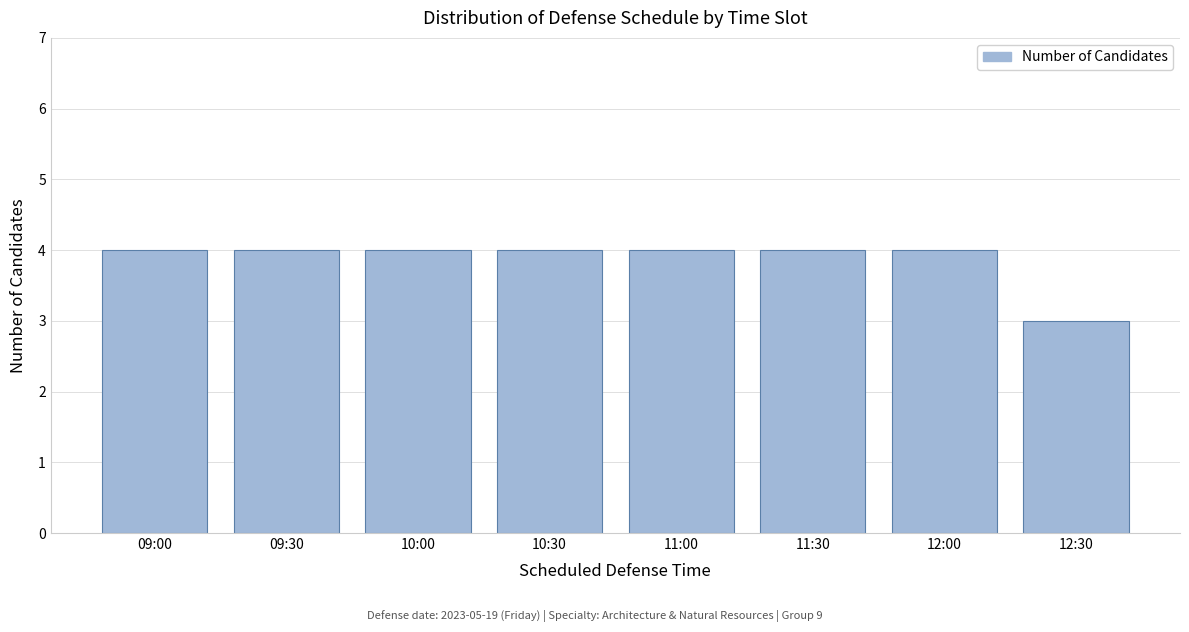

Reading left to right, what are all the values shown in this chart?

4	4	4	4	4	4	4	3